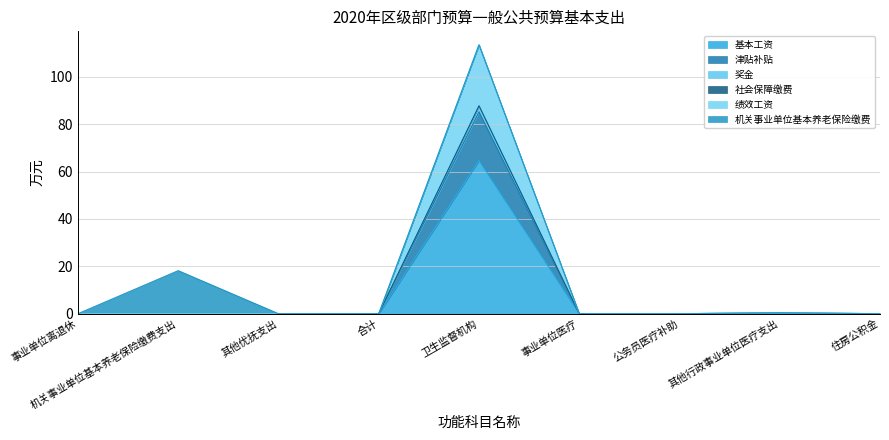

True or false: 基本工资 has a value of 57.8 at 其他行政事业单位医疗支出.

False